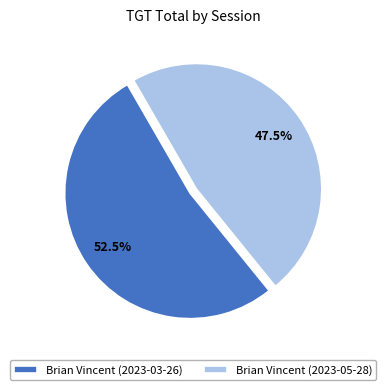

Combined, do Brian Vincent (2023-05-28) and Brian Vincent (2023-03-26) account for over 50%?

Yes